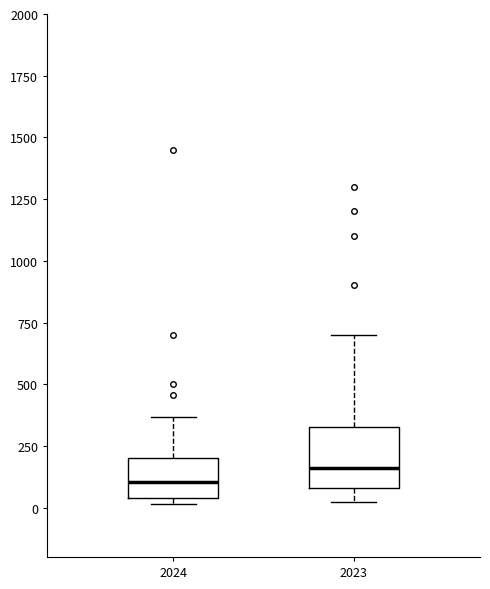

Where is the lower edge of the box at x = 2024 on the y-axis? The values are not printed on the chart, so give them approximately, as read against the axis.

50